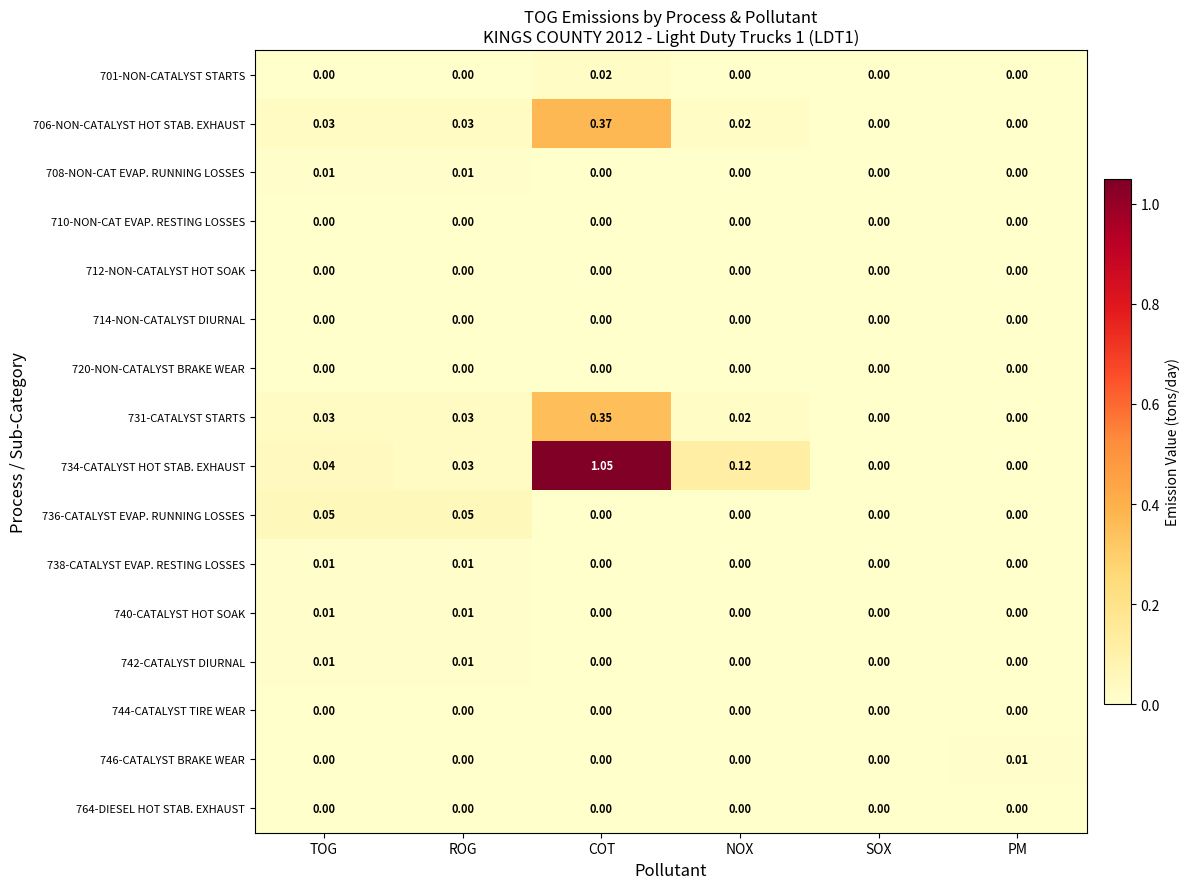

At which category is the sum across all series the highest?

COT